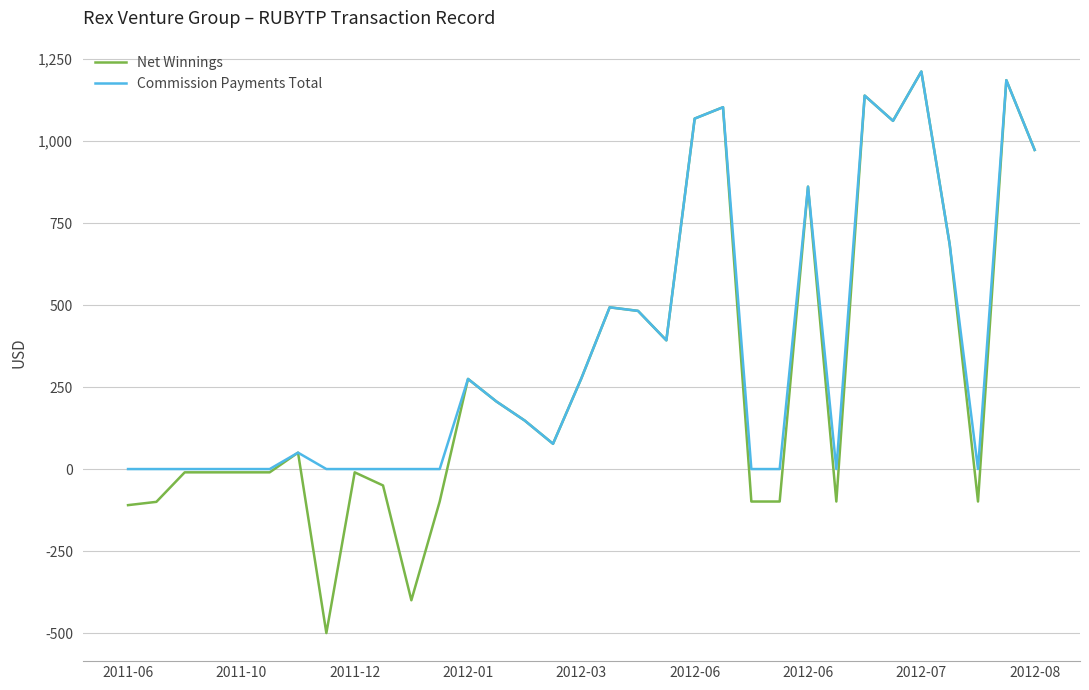

Which series has the widest spread of values?

Net Winnings